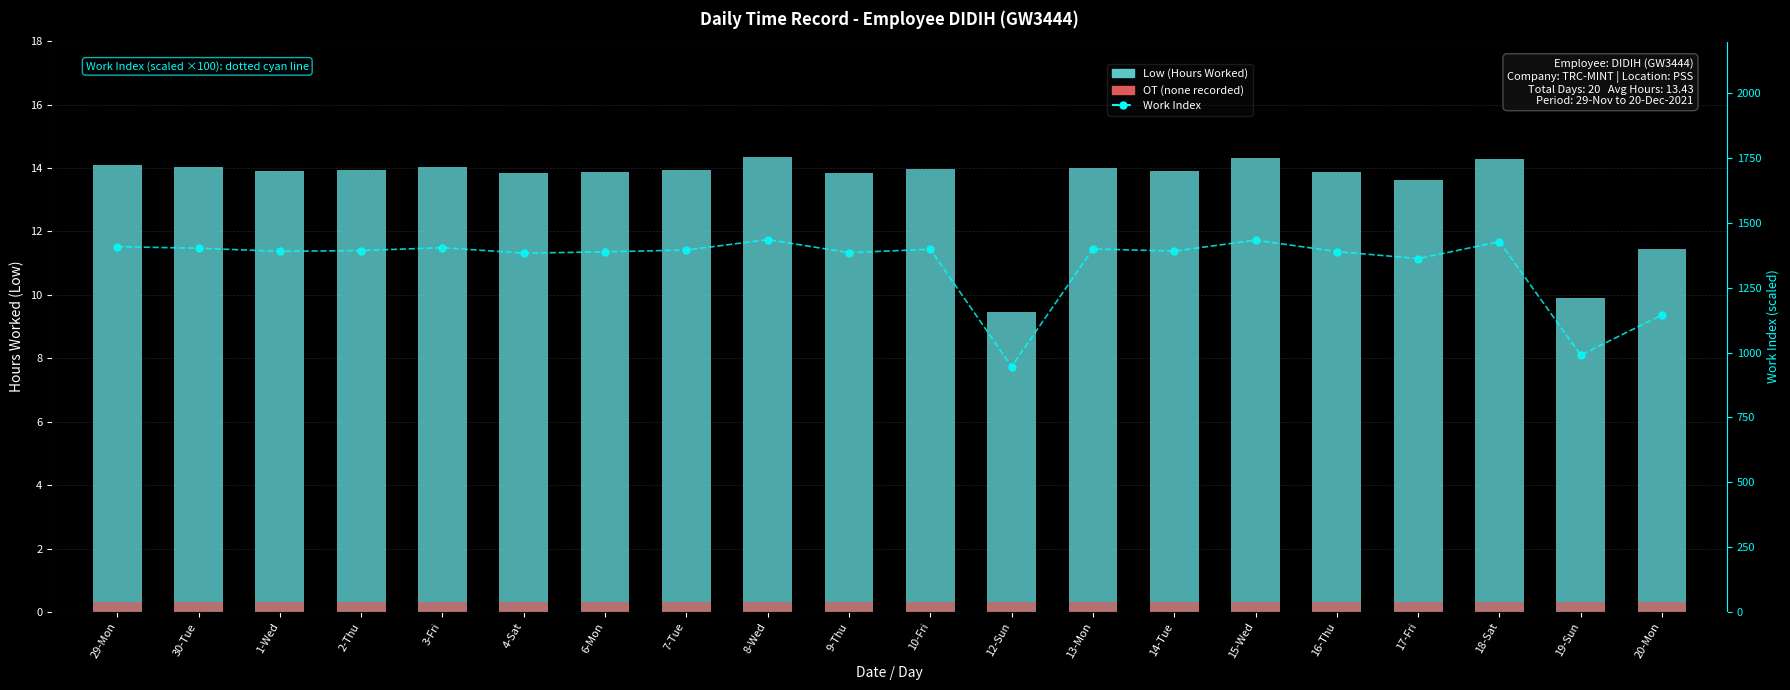

Reading left to right, what are all the values shown in this chart?

Low (Hours Worked): 14.1	14.0	13.9	13.9	14.0	13.8	13.9	13.9	14.3	13.8	14.0	9.5	14.0	13.9	14.3	13.9	13.6	14.3	9.9	11.4
OT (none recorded): 0.3	0.3	0.3	0.3	0.3	0.3	0.3	0.3	0.3	0.3	0.3	0.3	0.3	0.3	0.3	0.3	0.3	0.3	0.3	0.3
Scaled Work Index: 1408.0	1402.0	1390.0	1393.0	1404.0	1383.0	1388.0	1395.0	1435.0	1385.0	1398.0	946.0	1399.0	1391.0	1433.0	1389.0	1362.0	1427.0	990.0	1145.0